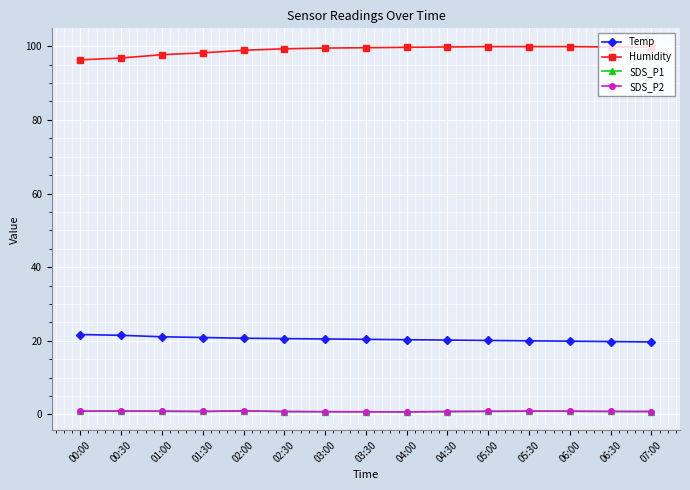

Does the chart have visible grid lines?

Yes